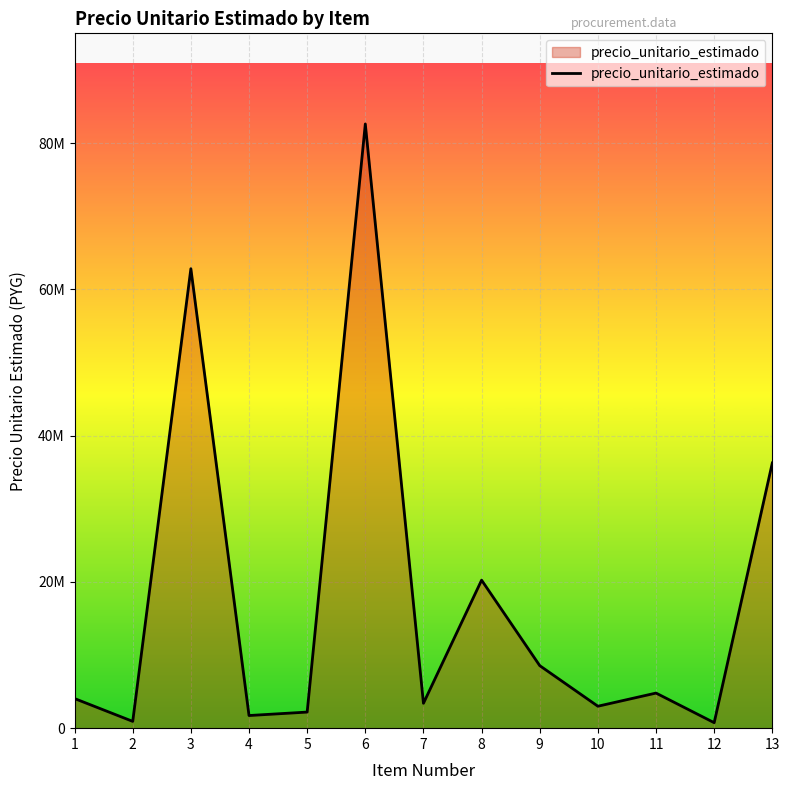

At which label is the value closest to 41685000?

13